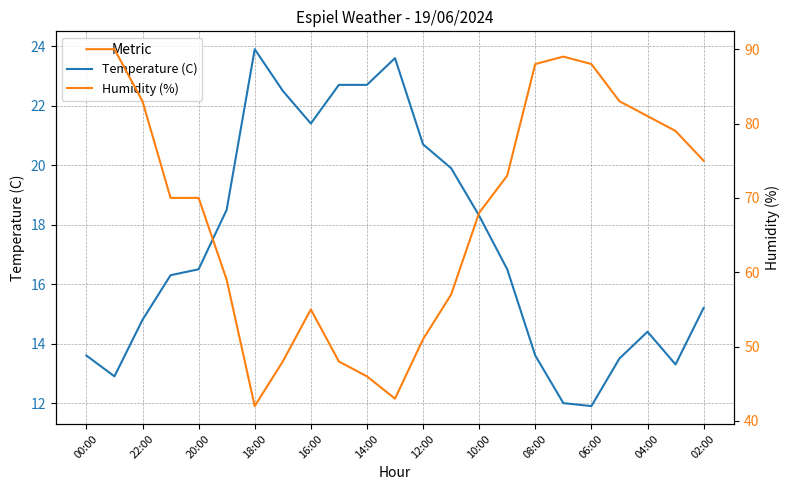

The Humidity (%) series shows 57.7 at 00:00. True or false?

False